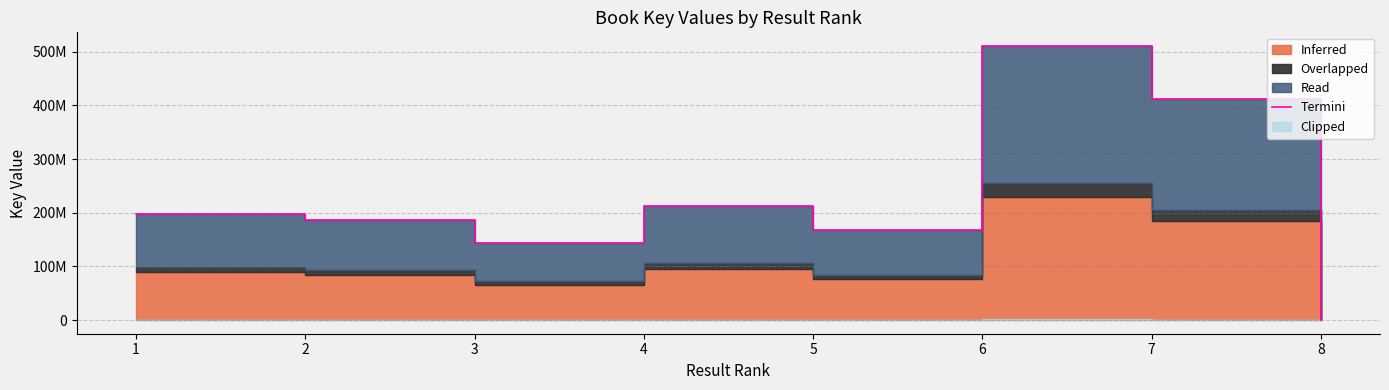

What is the value of the 1st point from the left?

197387175